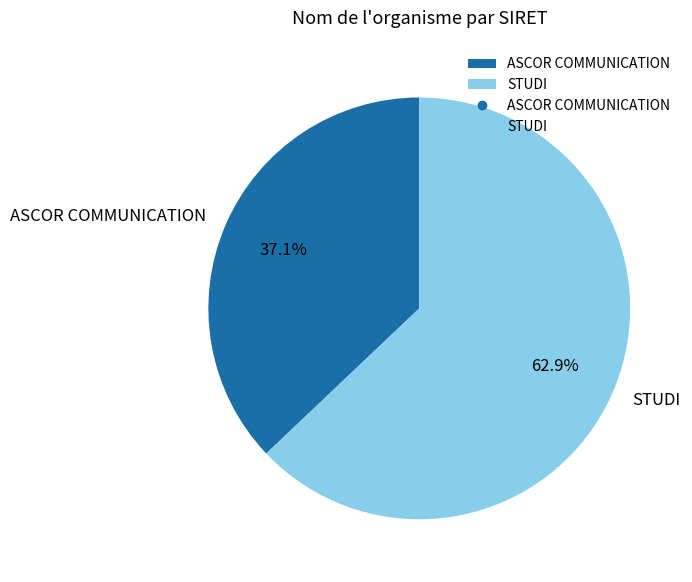

To the nearest percent, what portion does STUDI represent?

63%